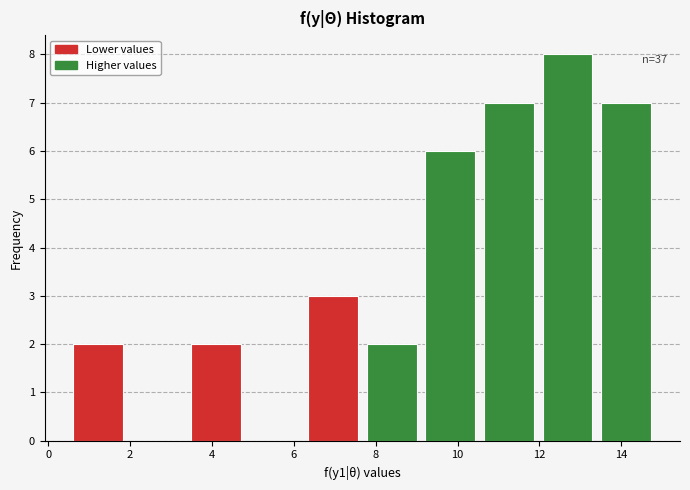

Which range on the x-axis has the tallest bar?

12.0 to 13.4